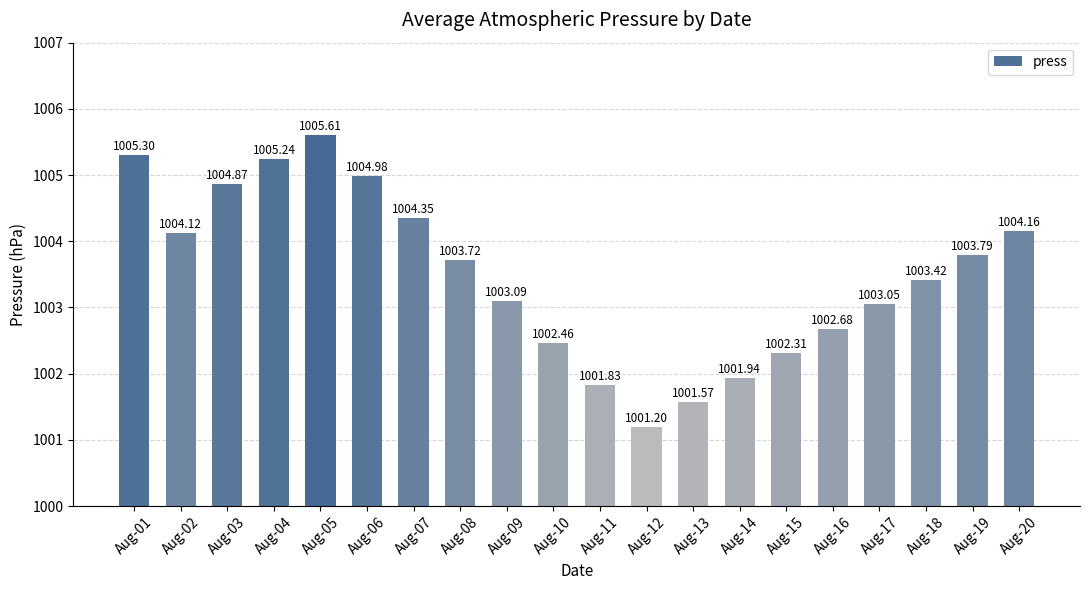

How many bars are there in total?

20